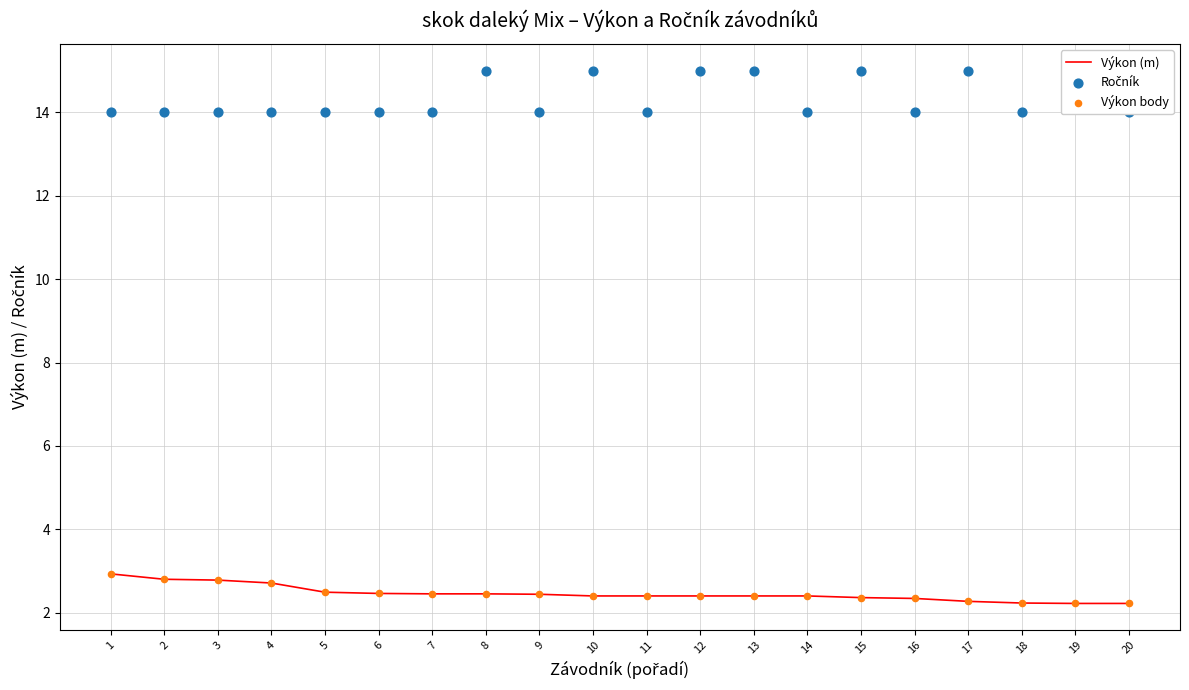

At how many categories does at least one series exceed 2?

20